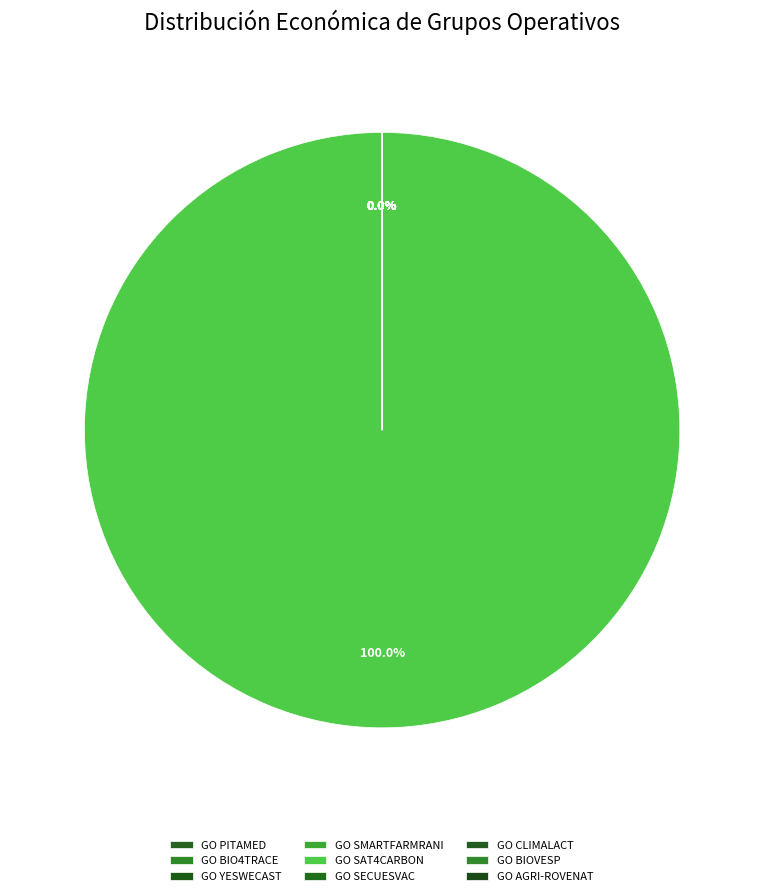

Approximately how many times larger is the value at GO YESWECAST compared to GO SMARTFARMRANI?

1.0